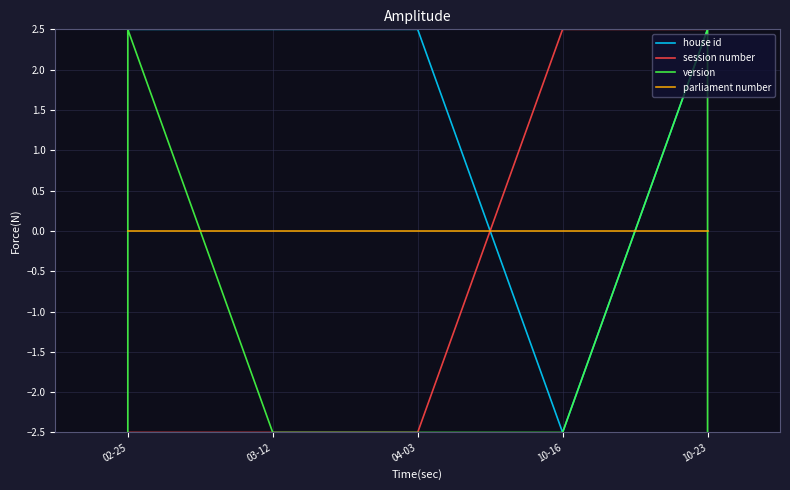

True or false: house id and version intersect in this chart.

False